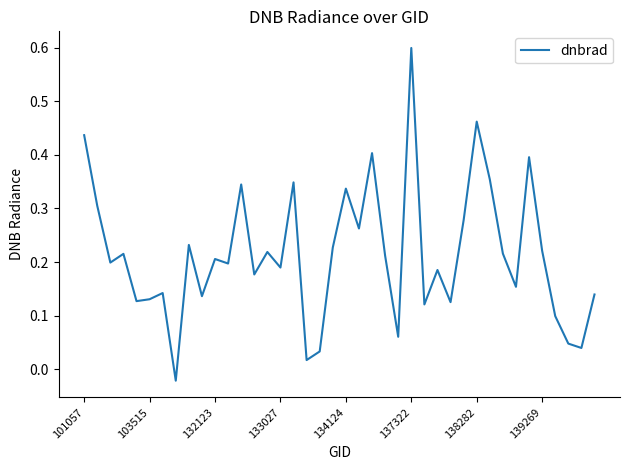

True or false: there are more than 1 points higher than both neighbors.

True